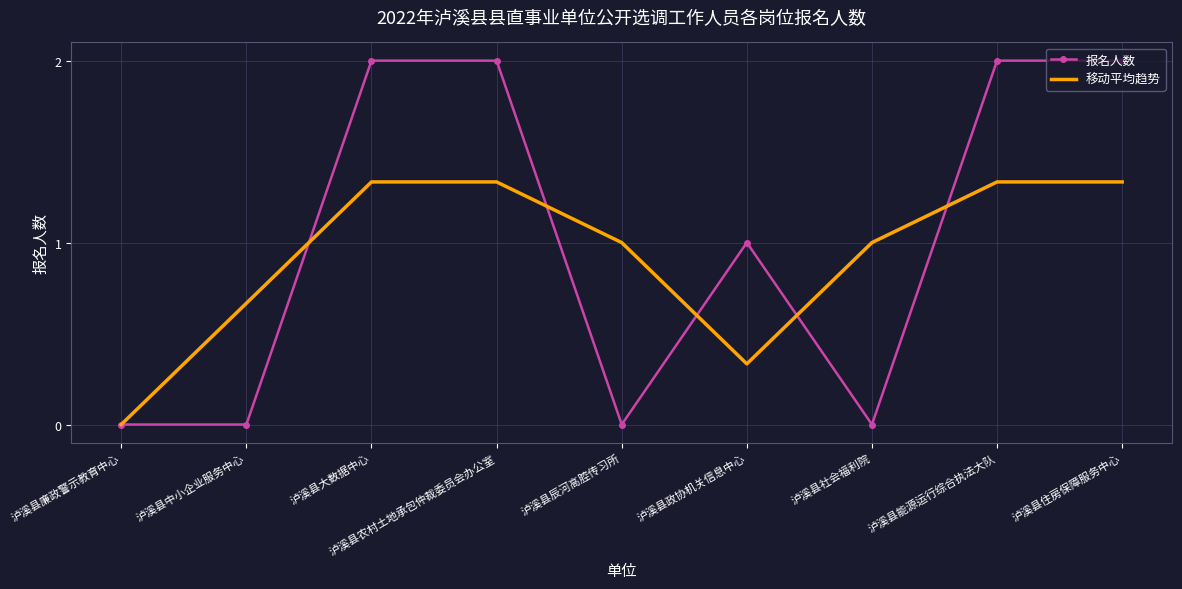

Which series has the largest total across all categories?

报名人数